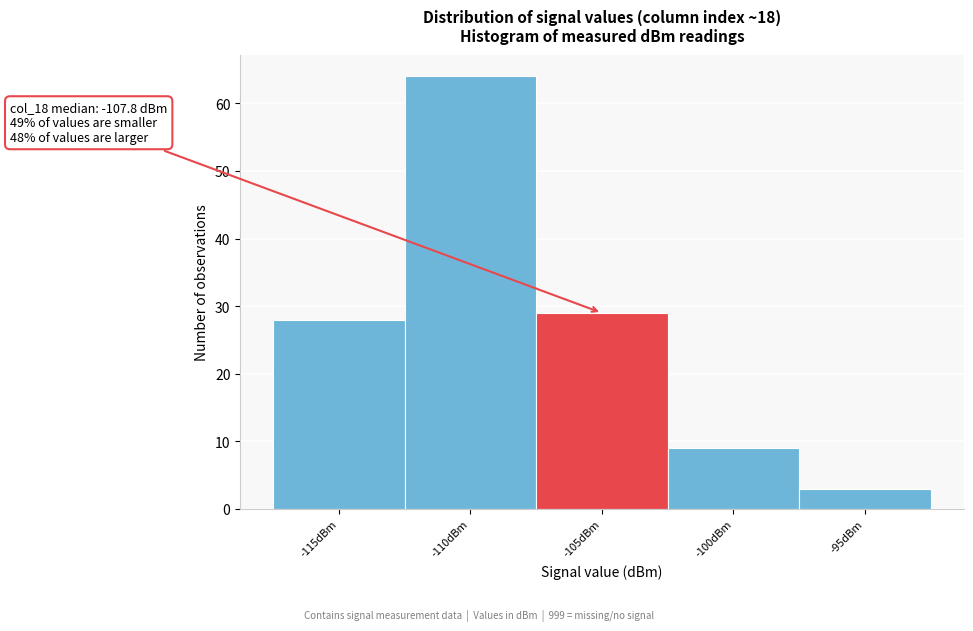

Reading left to right, transcribe all the data shown in this chart.

-115dBm=28	-110dBm=64	-105dBm=29	-100dBm=9	-95dBm=3